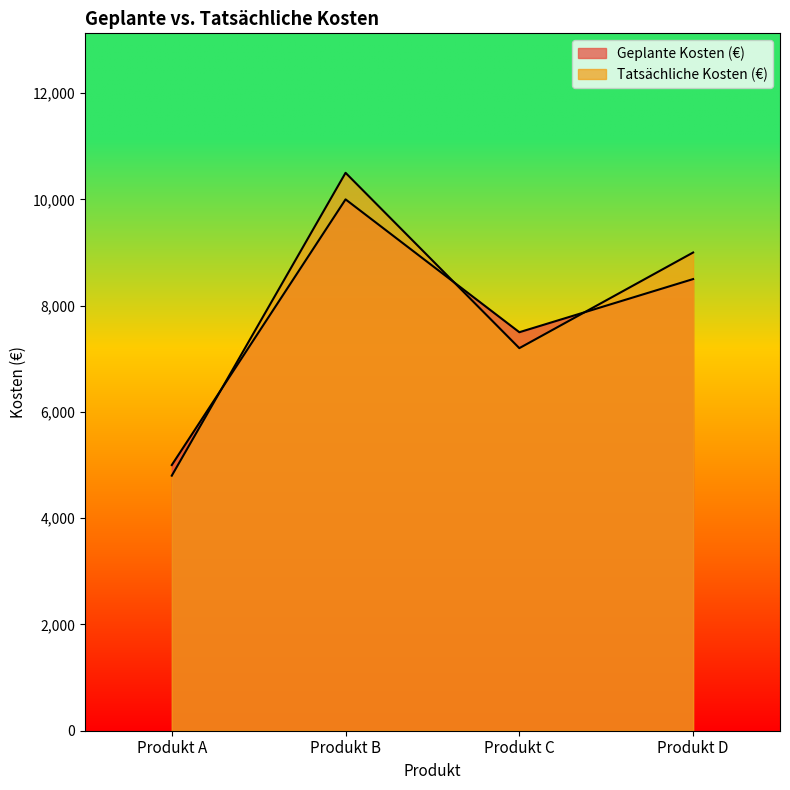

What is the minimum value shown in the chart?

4800